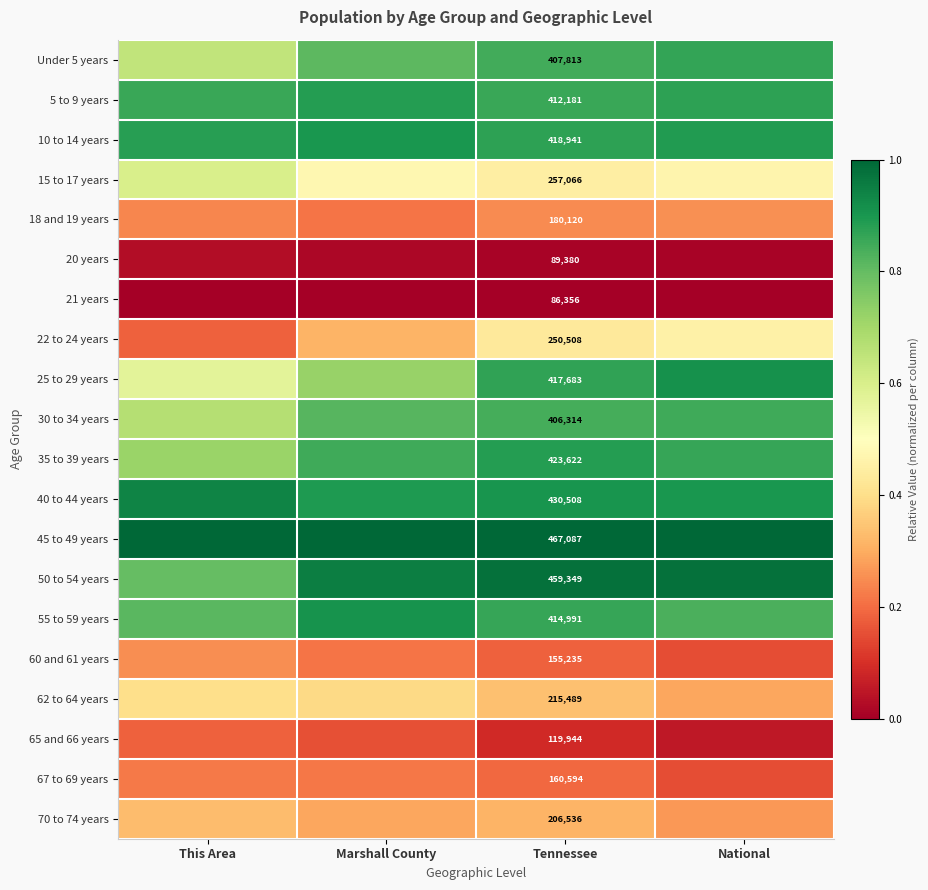

What is the approximate value of 25 to 29 years at National?

0.9